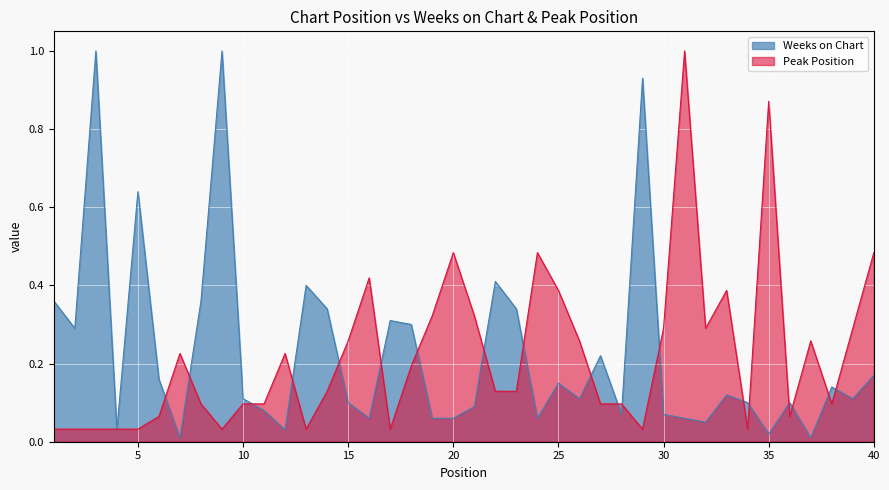

True or false: Weeks on Chart has more than 1 interior local peaks.

True